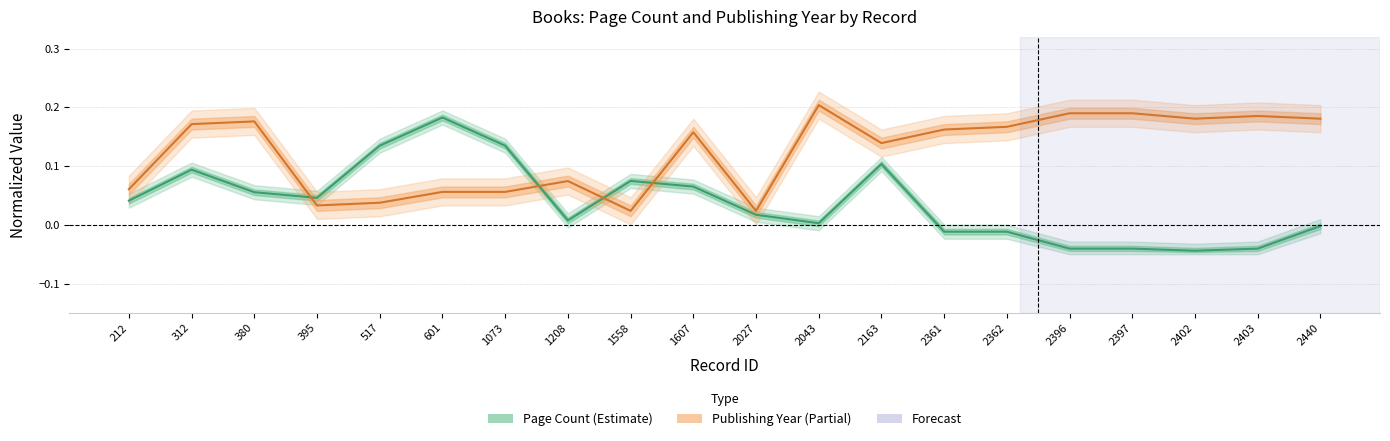

Which category has the highest value in the Publishing Year (Partial) series?

2043